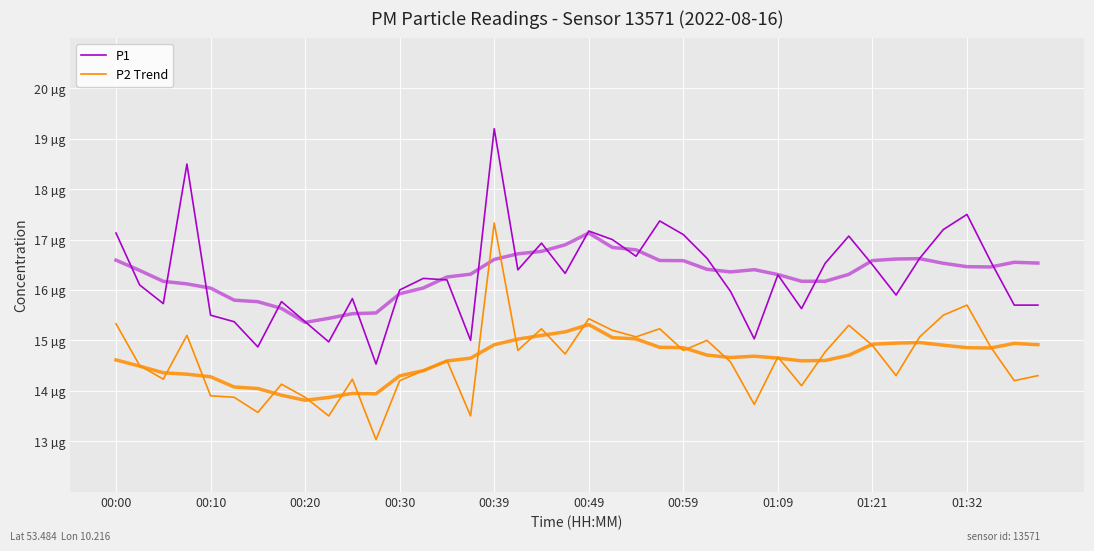

What is the difference between the highest and lowest values at 00:20?

1.5